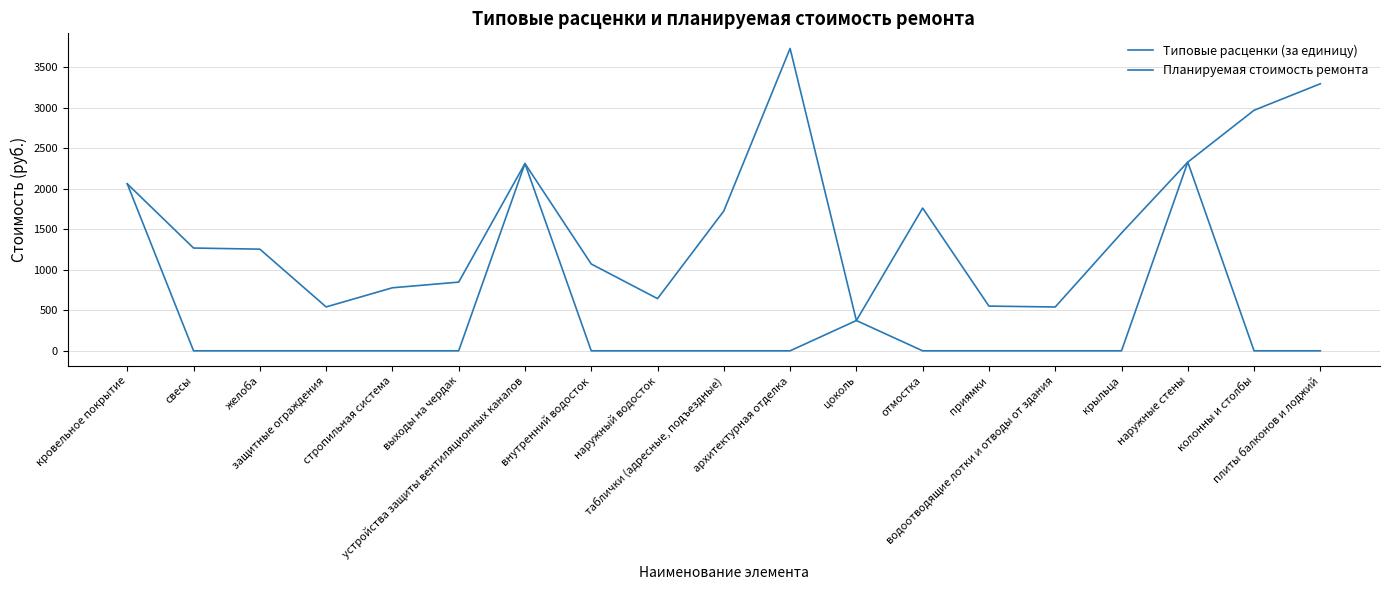

Does the chart display data point markers on the line(s)?

No